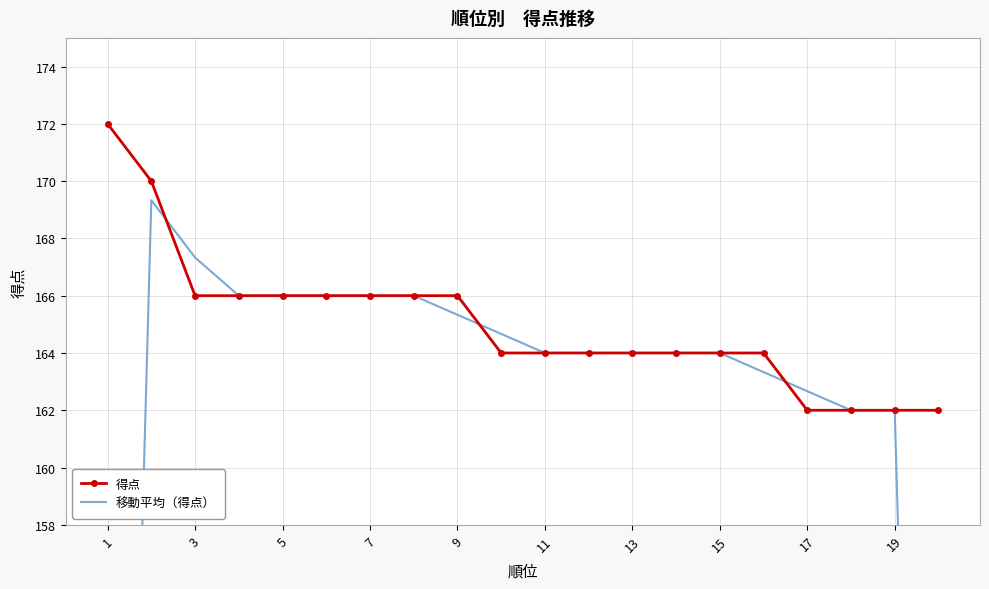

What is the highest value of the 得点 series?

172